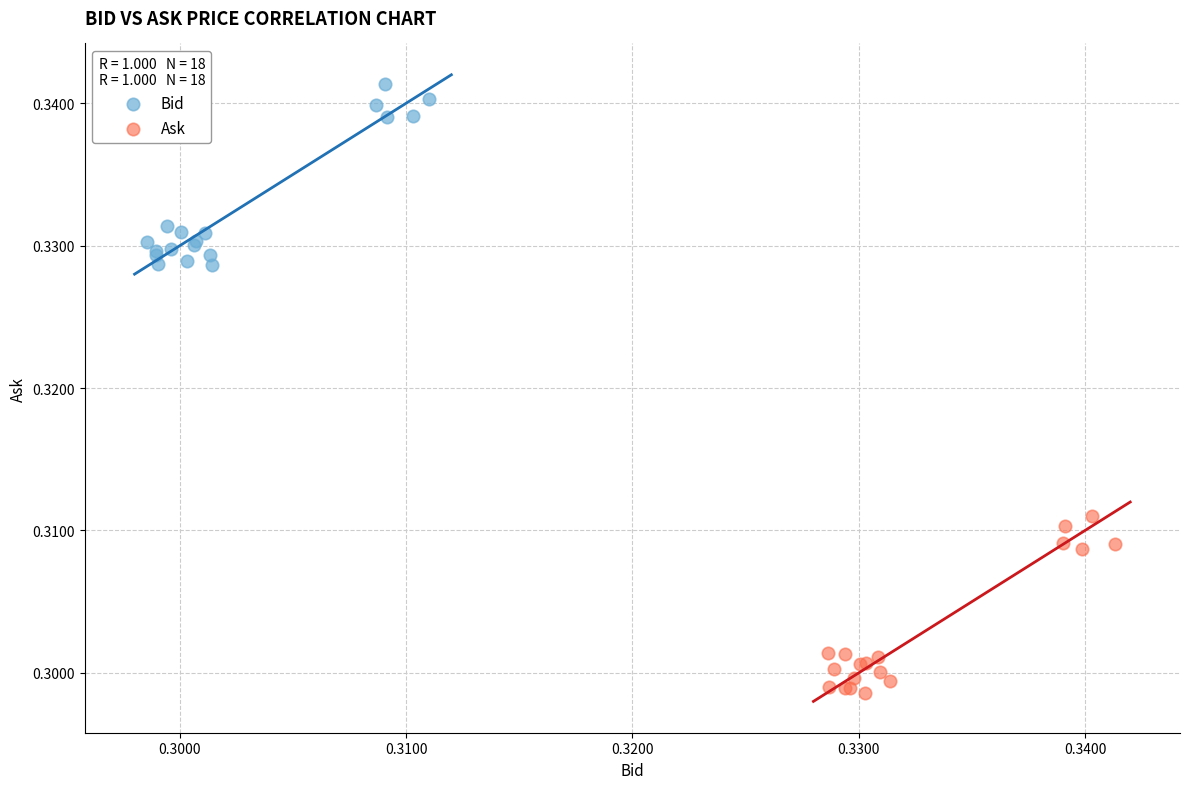

Which series contains the lowest Y value?

Ask